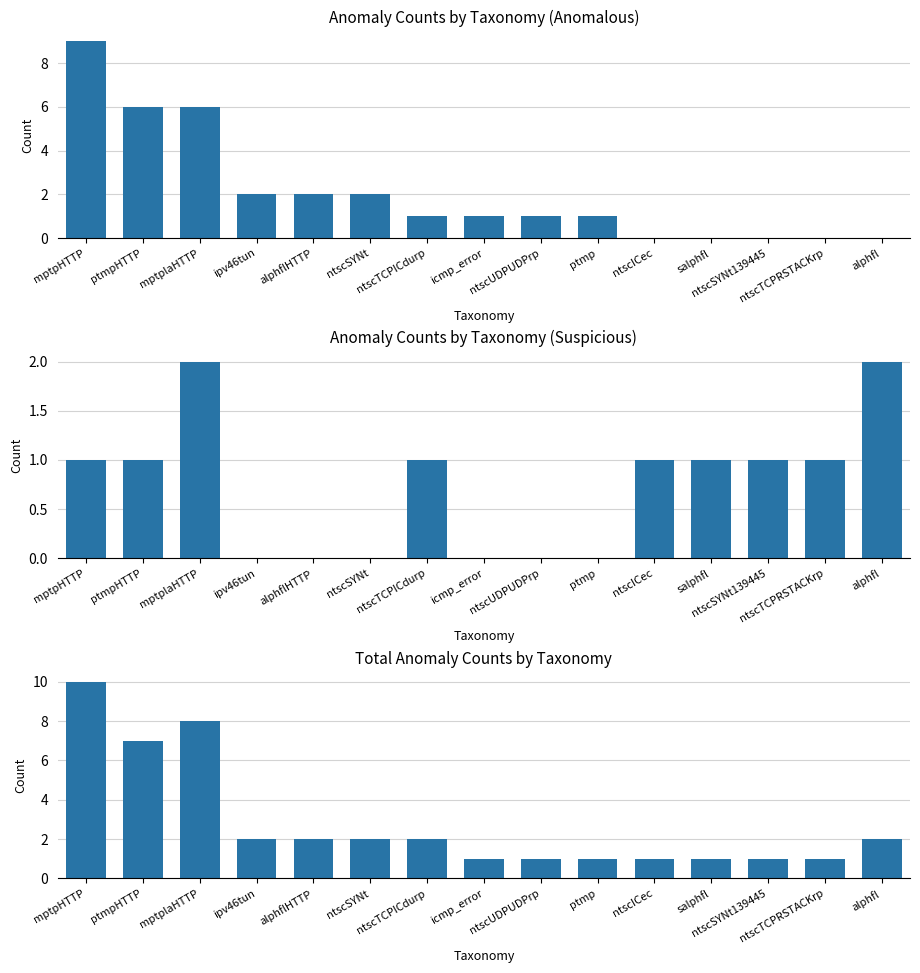

Reading left to right, list all the values displayed in this chart.

Anomaly Counts by Taxonomy (Anomalous): mptpHTTP=9	ptmpHTTP=6	mptplaHTTP=6	ipv46tun=2	alphflHTTP=2	ntscSYNt=2	ntscTCPICdurp=1	icmp_error=1	ntscUDPUDPrp=1	ptmp=1	ntscICec=0	salphfl=0	ntscSYNt139445=0	ntscTCPRSTACKrp=0	alphfl=0
Anomaly Counts by Taxonomy (Suspicious): mptpHTTP=1	ptmpHTTP=1	mptplaHTTP=2	ipv46tun=0	alphflHTTP=0	ntscSYNt=0	ntscTCPICdurp=1	icmp_error=0	ntscUDPUDPrp=0	ptmp=0	ntscICec=1	salphfl=1	ntscSYNt139445=1	ntscTCPRSTACKrp=1	alphfl=2
Total Anomaly Counts by Taxonomy: mptpHTTP=10	ptmpHTTP=7	mptplaHTTP=8	ipv46tun=2	alphflHTTP=2	ntscSYNt=2	ntscTCPICdurp=2	icmp_error=1	ntscUDPUDPrp=1	ptmp=1	ntscICec=1	salphfl=1	ntscSYNt139445=1	ntscTCPRSTACKrp=1	alphfl=2